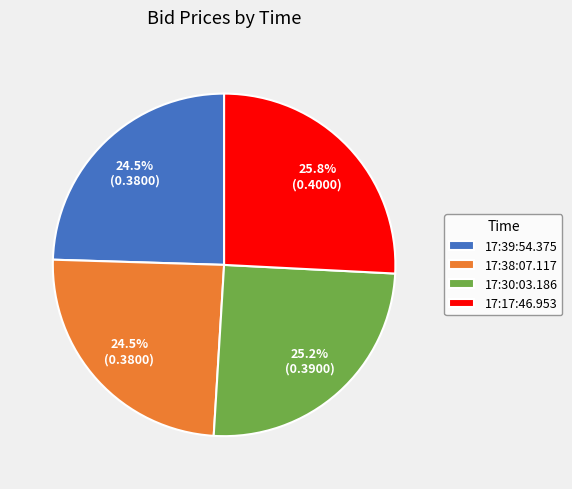

How much of the chart is everything except 17:39:54.375?

75.5%